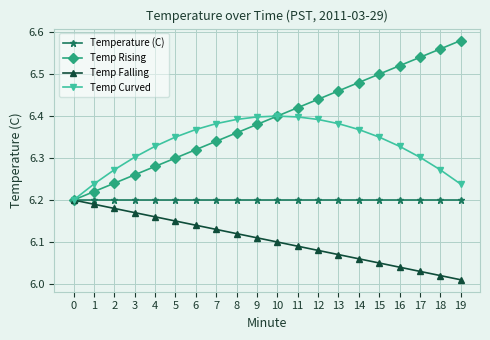

True or false: Temp Rising has more than 0 interior local peaks.

False